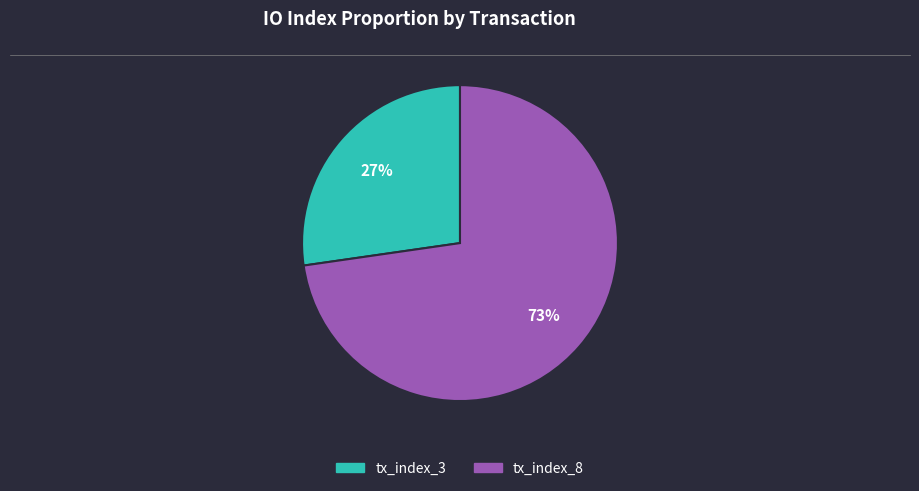

Approximately how many times larger is the value at tx_index_3 compared to tx_index_8?

0.4